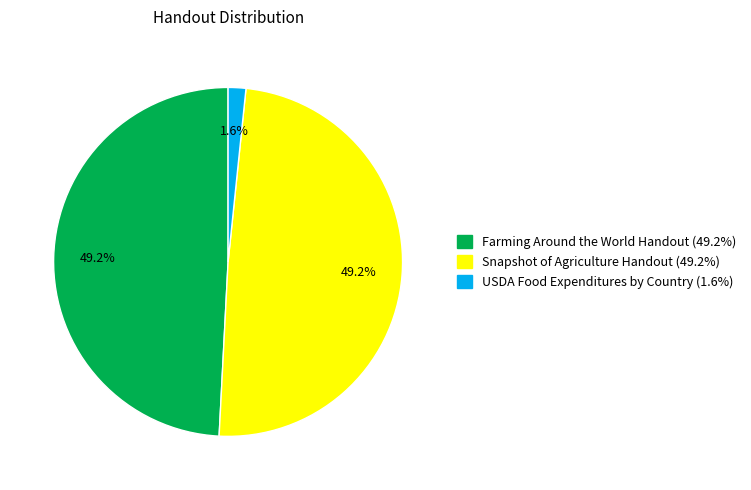

What percentage is the Snapshot of Agriculture Handout slice, to the nearest percent?

49%